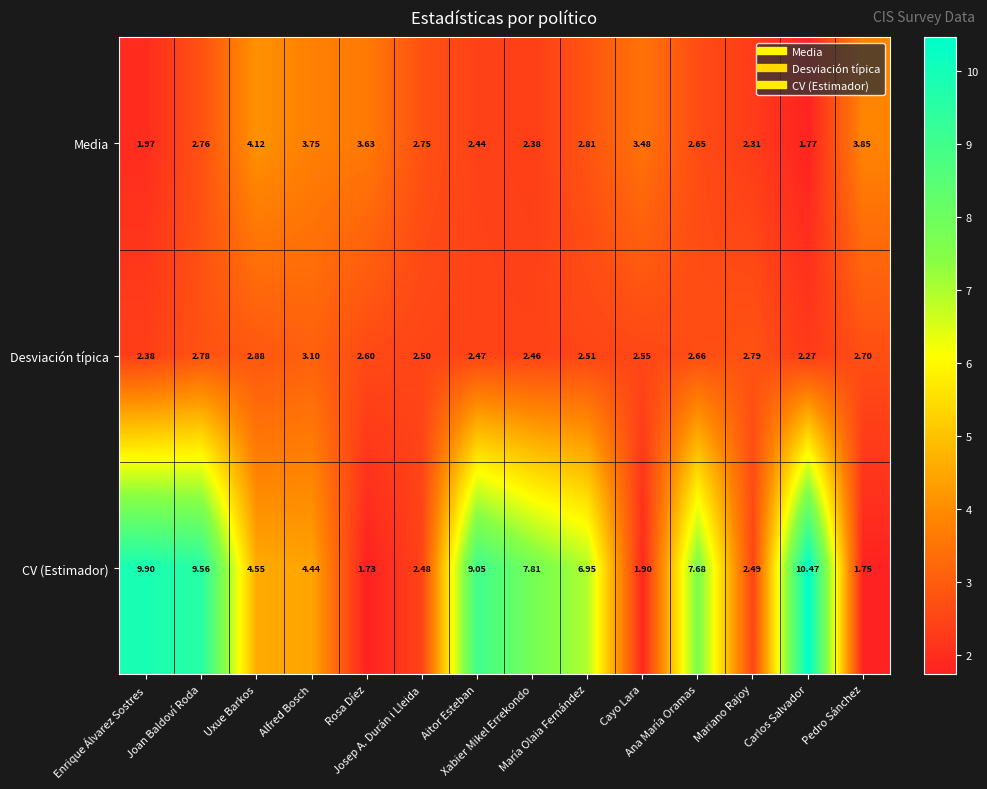

List the series in order of their peak value, highest first.

CV (Estimador), Media, Desviación típica